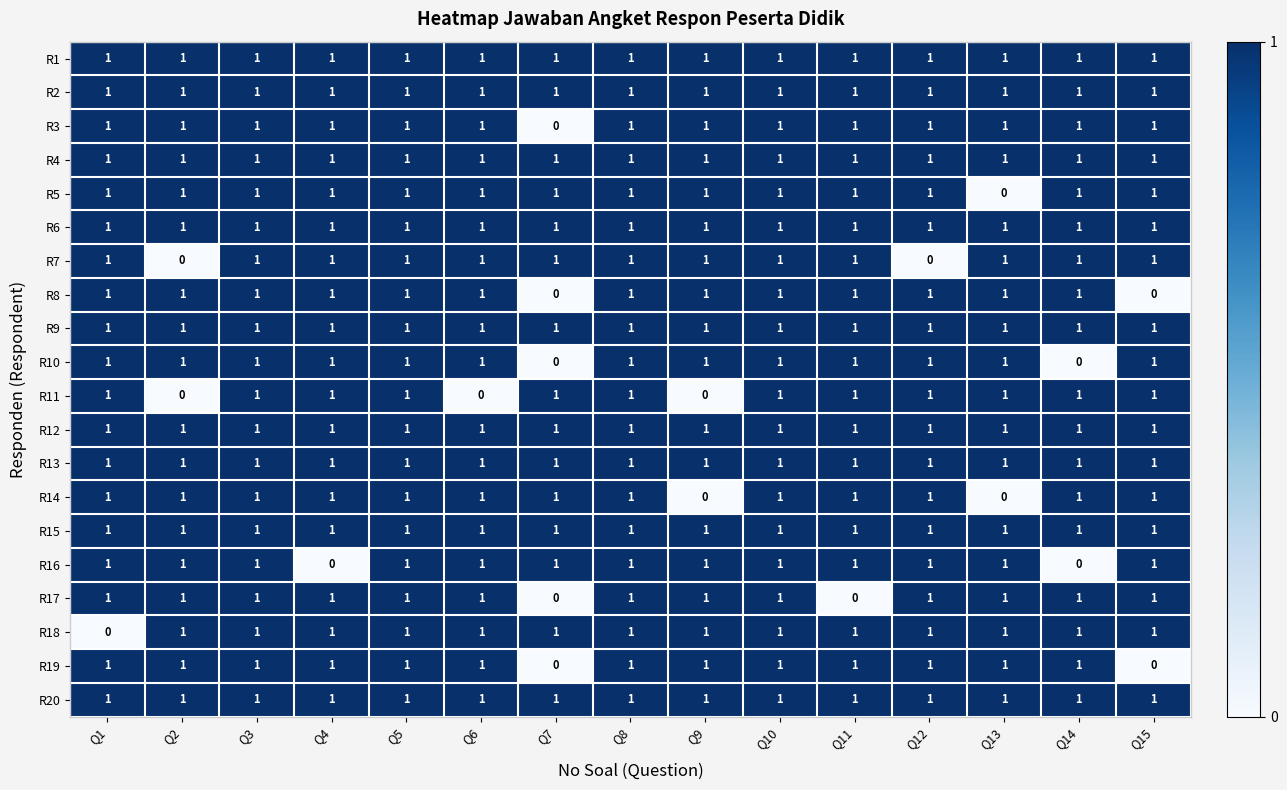

Is the value of R3 at Q6 greater than the value of R11 at Q2?

Yes